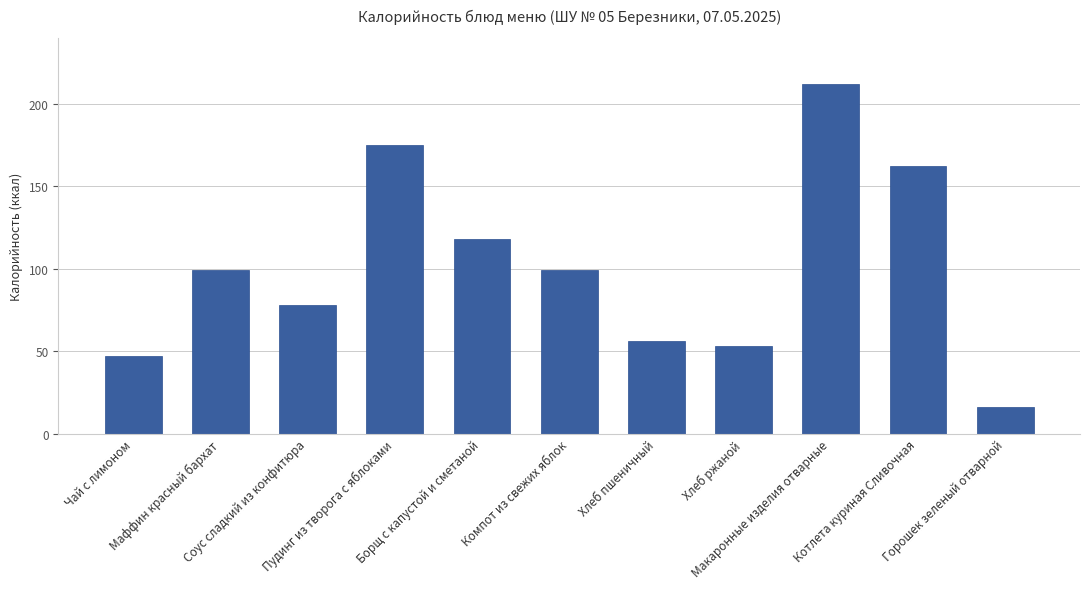

Which category has the highest value across all series?

Макаронные изделия отварные